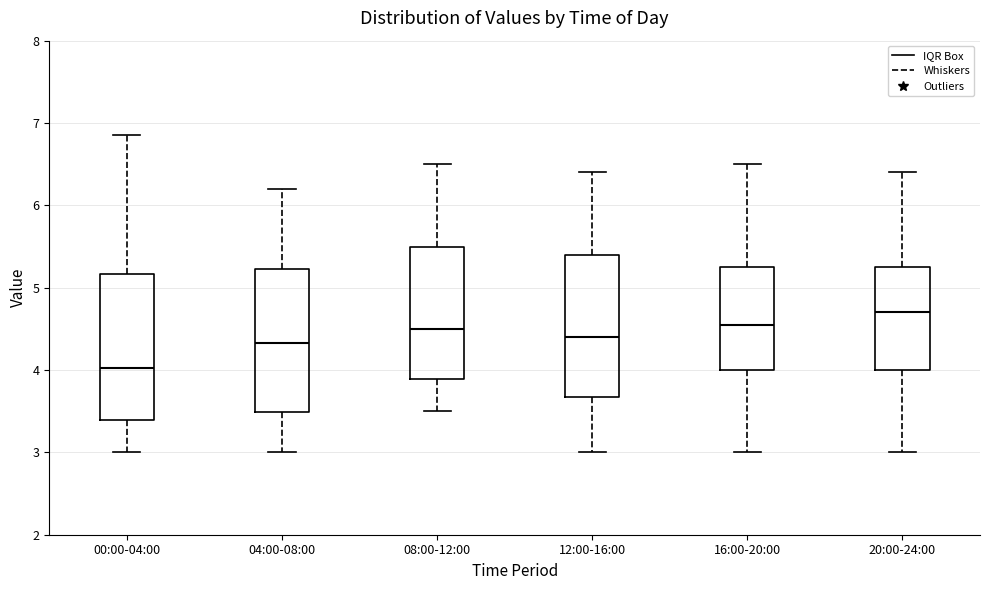

Reading left to right, transcribe this box plot: for each box, give where its median line is, the range the box spans, and where its two whiskers end, as read against the y-axis. The values are not printed on the chart, so give them approximately, as read against the axis.

00:00-04:00: median 4.0, box 3.4 to 5.2, whiskers 3.0 to 6.9
04:00-08:00: median 4.3, box 3.5 to 5.2, whiskers 3.0 to 6.2
08:00-12:00: median 4.5, box 3.9 to 5.5, whiskers 3.5 to 6.5
12:00-16:00: median 4.4, box 3.7 to 5.4, whiskers 3.0 to 6.4
16:00-20:00: median 4.6, box 4.0 to 5.3, whiskers 3.0 to 6.5
20:00-24:00: median 4.7, box 4.0 to 5.3, whiskers 3.0 to 6.4